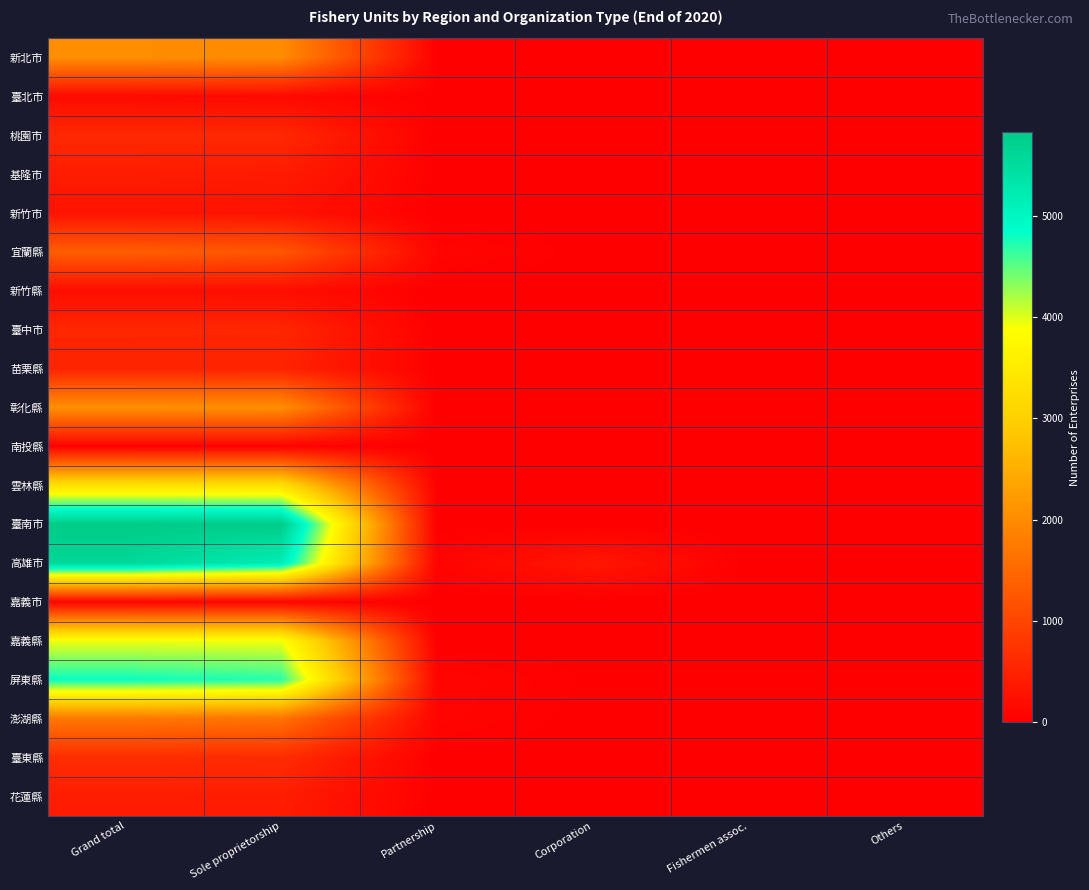

At Others, list the series in order from smallest to largest.

臺北市, 桃園市, 新竹市, 宜蘭縣, 新竹縣, 臺中市, 苗栗縣, 彰化縣, 南投縣, 雲林縣, 嘉義市, 嘉義縣, 屏東縣, 澎湖縣, 花蓮縣, 新北市, 基隆市, 臺南市, 高雄市, 臺東縣